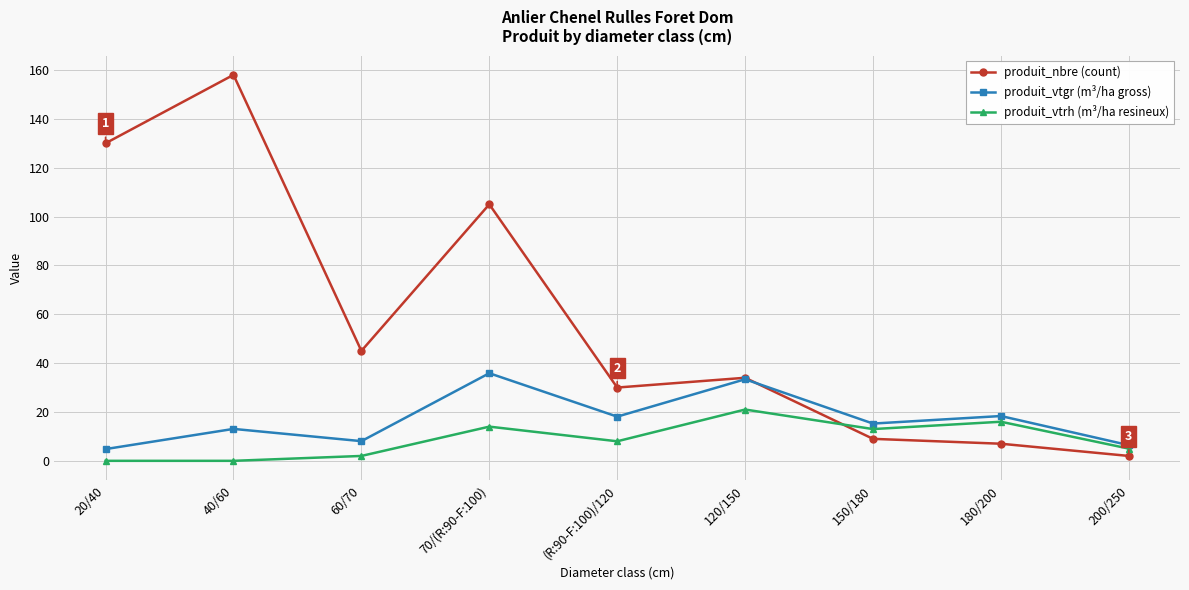

Where is the first local maximum for produit_vtgr (m³/ha gross)?

40/60